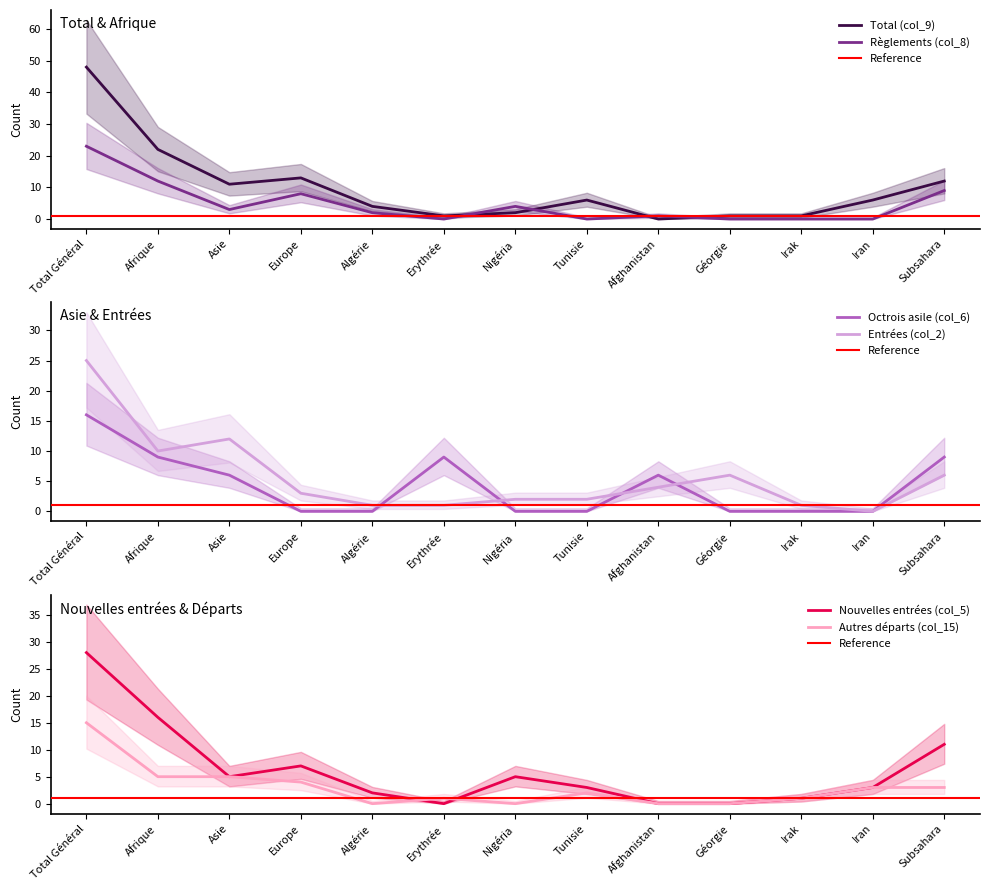

Which category has the lowest value in the Nouvelles entrées (col_5) series?

Erythrée